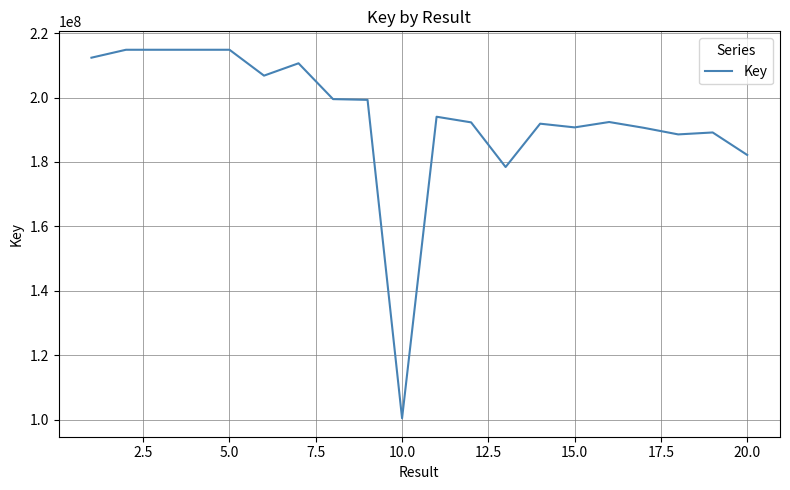

How many lines are shown in the chart?

1